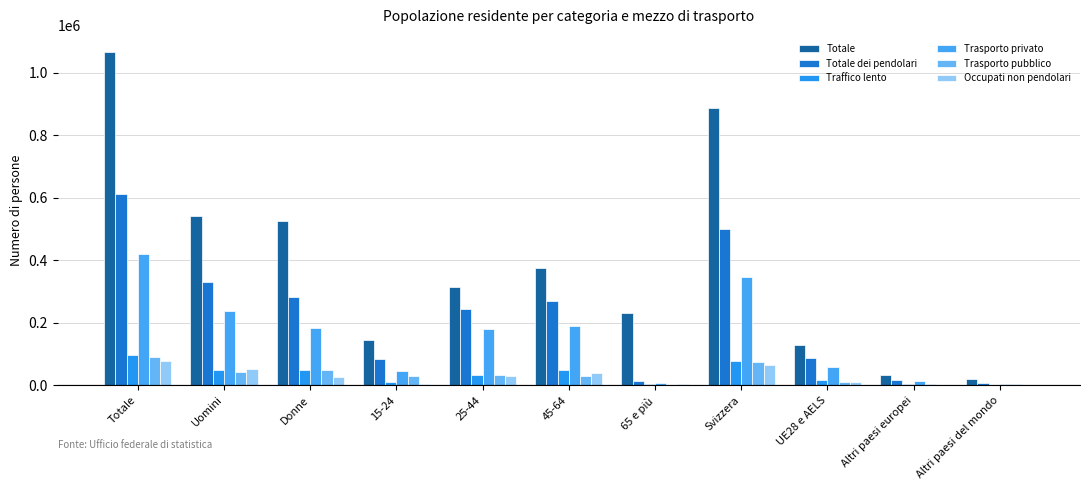

Reading left to right, what are all the values shown in this chart?

Totale: Totale=1067553.8	Uomini=542677.6	Donne=524876.3	15-24=145525.9	25-44=315359.9	45-64=376469.5	65 e più=230198.5	Svizzera=888510.3	UE28 e AELS=128411.0	Altri paesi europei=32120.8	Altri paesi del mondo=18336.2
Totale dei pendolari: Totale=612477.0	Uomini=329681.1	Donne=282795.9	15-24=84384.5	25-44=244743.9	45-64=269656.6	65 e più=13692.0	Svizzera=499528.2	UE28 e AELS=86805.5	Altri paesi europei=17933.5	Altri paesi del mondo=8209.8
Traffico lento: Totale=97599.2	Uomini=48930.8	Donne=48668.4	15-24=10753.5	25-44=33127.6	45-64=49167.5	65 e più=4550.5	Svizzera=76145.8	UE28 e AELS=16579.9	Altri paesi europei=2971.1	Altri paesi del mondo=1902.3
Trasporto privato: Totale=421216.0	Uomini=237999.0	Donne=183216.0	15-24=44652.4	25-44=178731.0	45-64=190027.0	65 e più=7805.5	Svizzera=347070.5	UE28 e AELS=58716.8	Altri paesi europei=11821.9	Altri paesi del mondo=3606.7
Trasporto pubblico: Totale=91648.9	Uomini=41674.0	Donne=49974.9	15-24=28521.0	25-44=32205.4	45-64=29764.0	65 e più=1158.5	Svizzera=74698.8	UE28 e AELS=11230.7	Altri paesi europei=3089.8	Altri paesi del mondo=2629.6
Occupati non pendolari: Totale=76405.6	Uomini=50429.6	Donne=25976.0	15-24=5008.8	25-44=28275.0	45-64=38563.0	65 e più=4558.8	Svizzera=64345.2	UE28 e AELS=9650.7	Altri paesi europei=1350.1	Altri paesi del mondo=1021.2